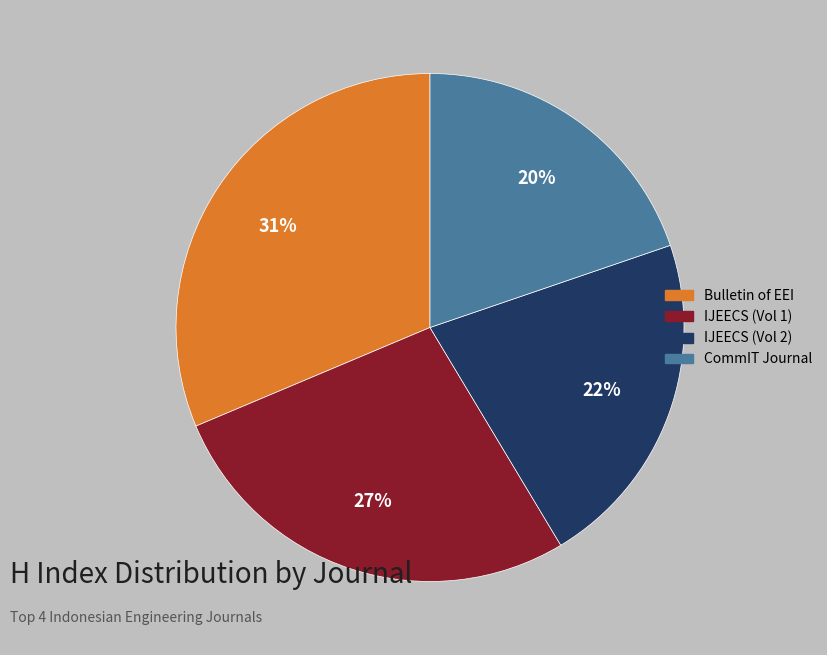

To the nearest percent, what is the average slice percentage?

25%